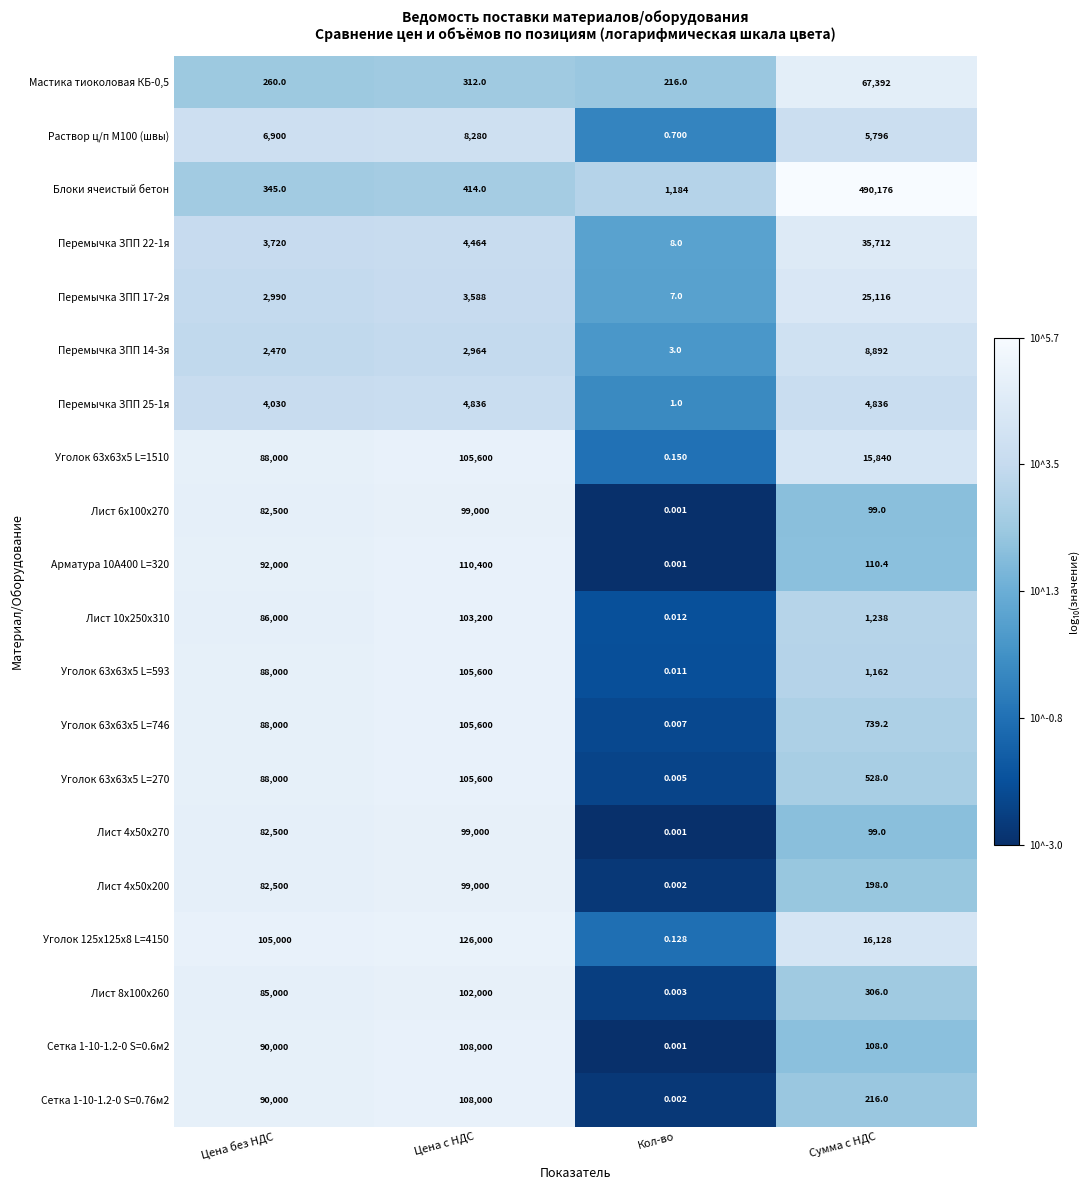

At which category is the sum across all series the highest?

Цена с НДС